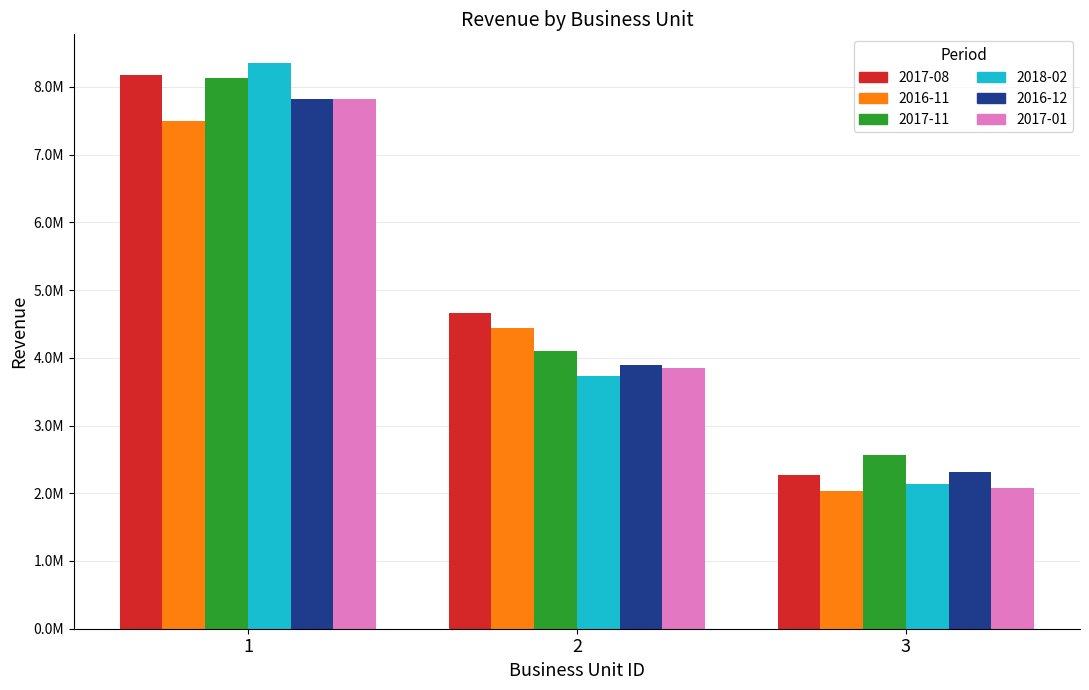

Is it true that 2016-12 equals 3896142.0 at 2?

True